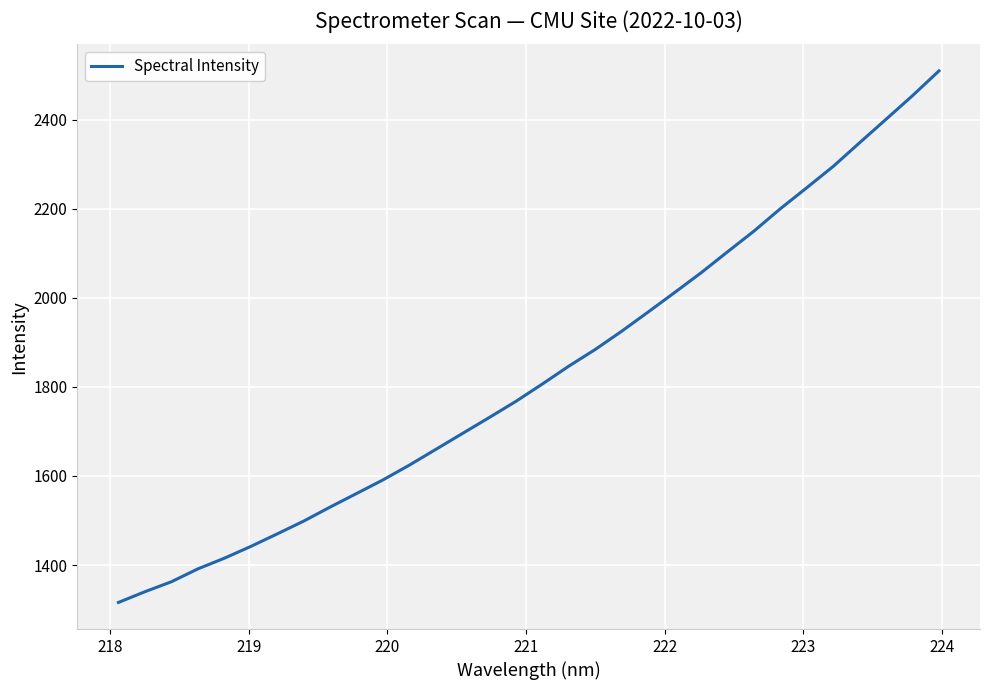

What is the greatest value displayed?

2509.2